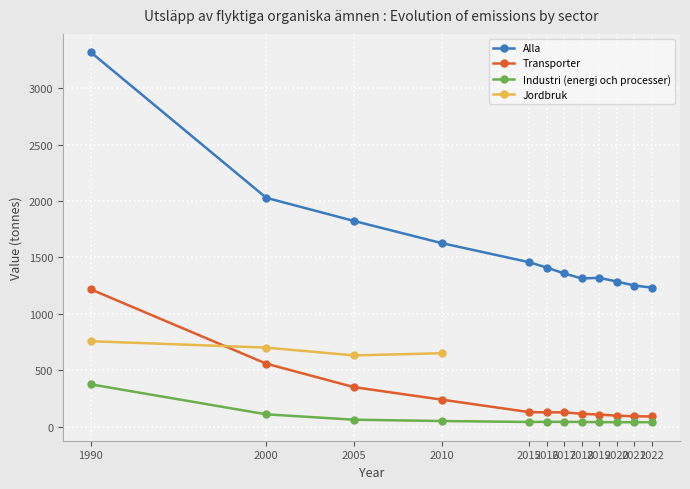

At which label is Transporter closest to 652?

2000